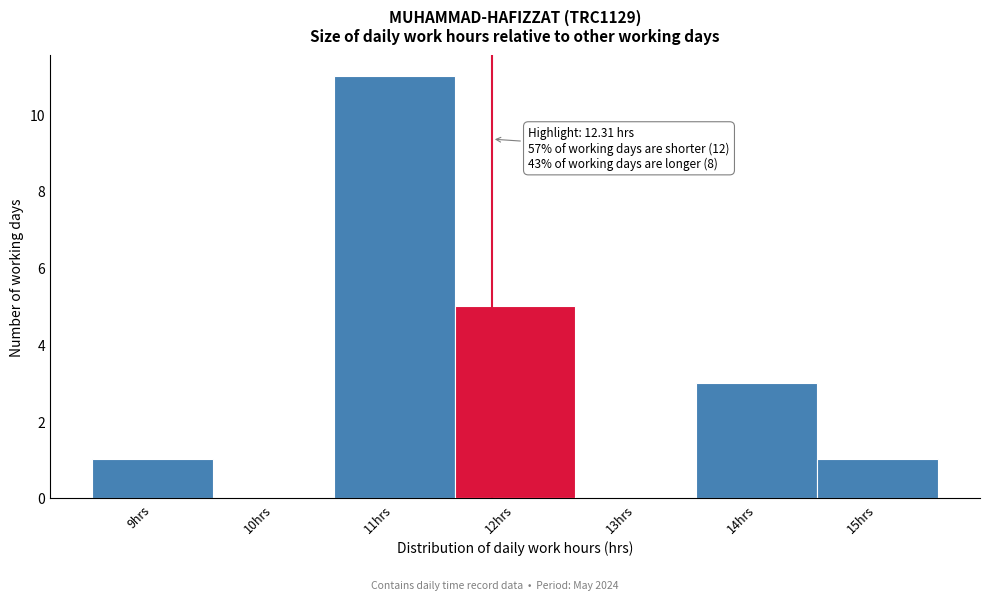

Reading right to left, list all the values displayed in this chart.

15hrs=1	14hrs=3	13hrs=0	12hrs=5	11hrs=11	10hrs=0	9hrs=1